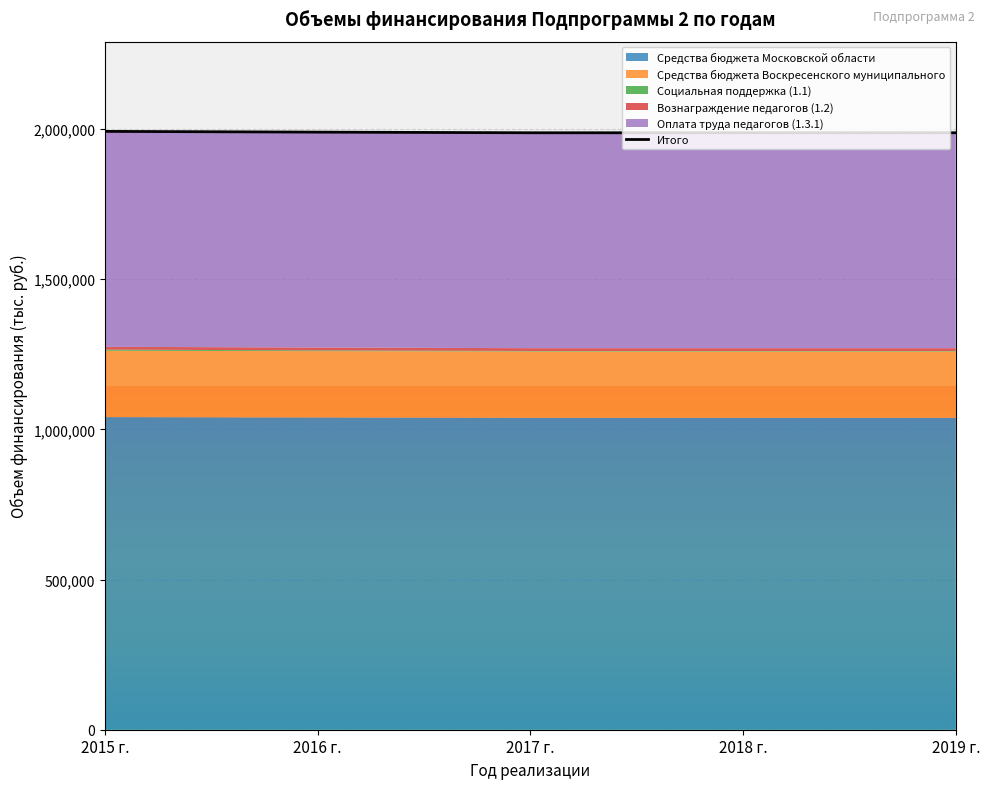

List the series in order of their peak value, highest first.

Средства бюджета Московской области, Оплата труда педагогов (1.3.1), Средства бюджета Воскресенского муниципального, Вознаграждение педагогов (1.2), Социальная поддержка (1.1)